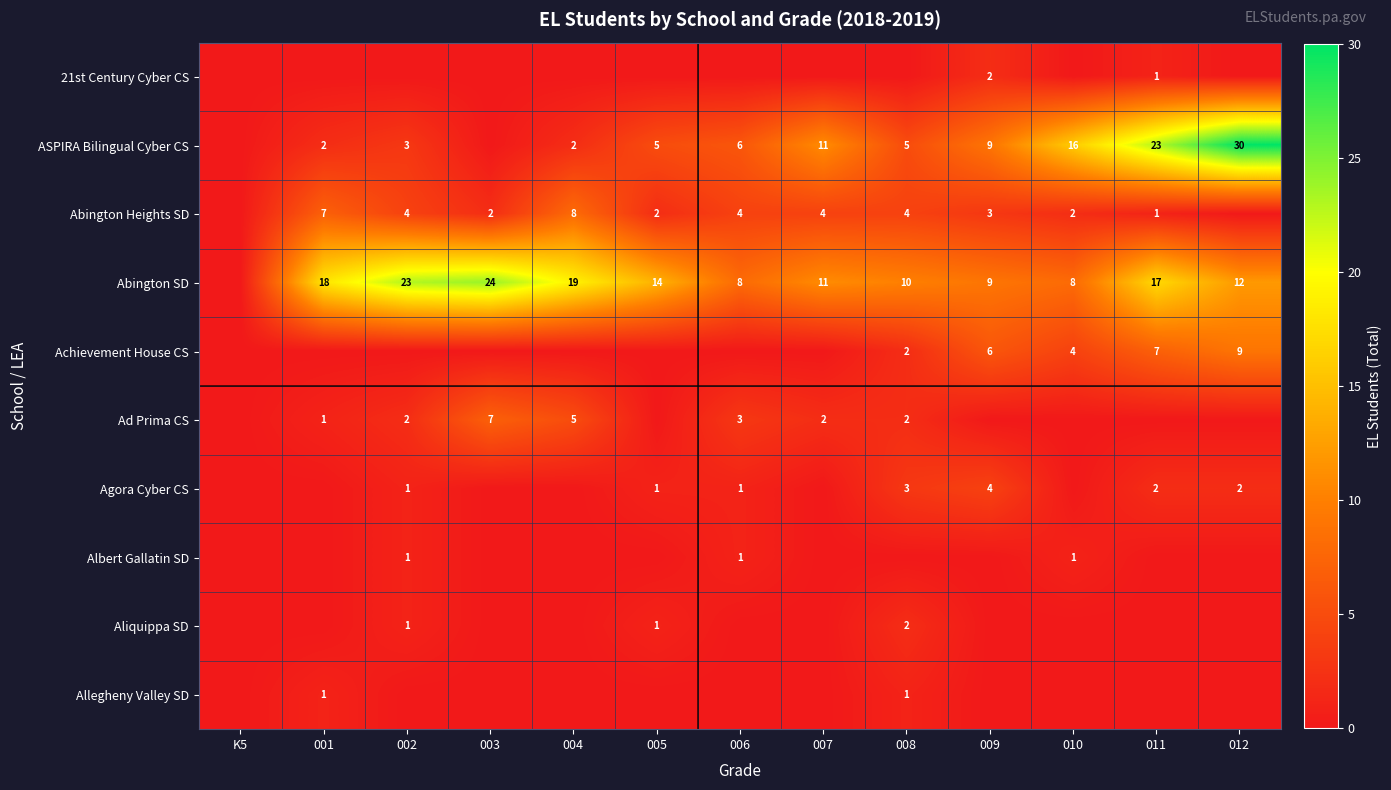

What is the sum of the Abington Heights SD values at 003 and 006?

6